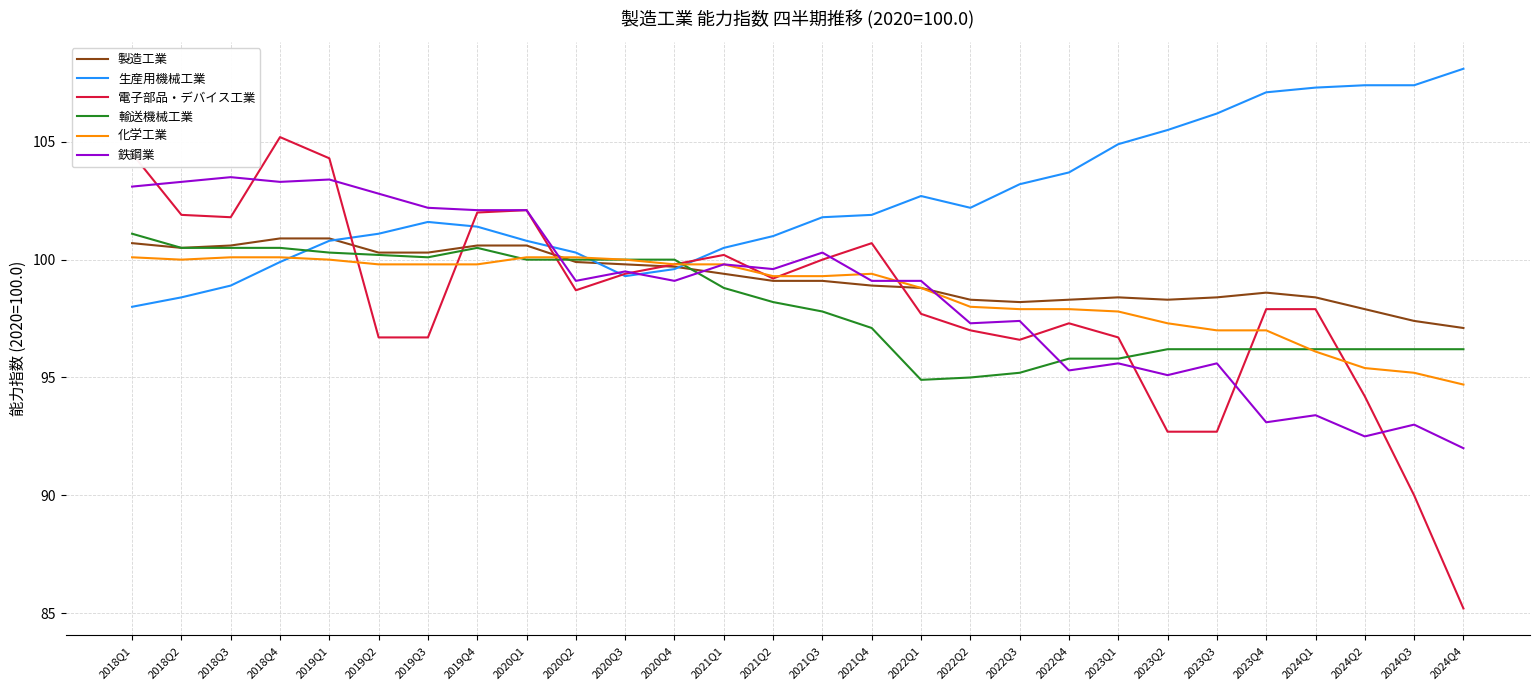

What position from the left is 2021Q2?

14